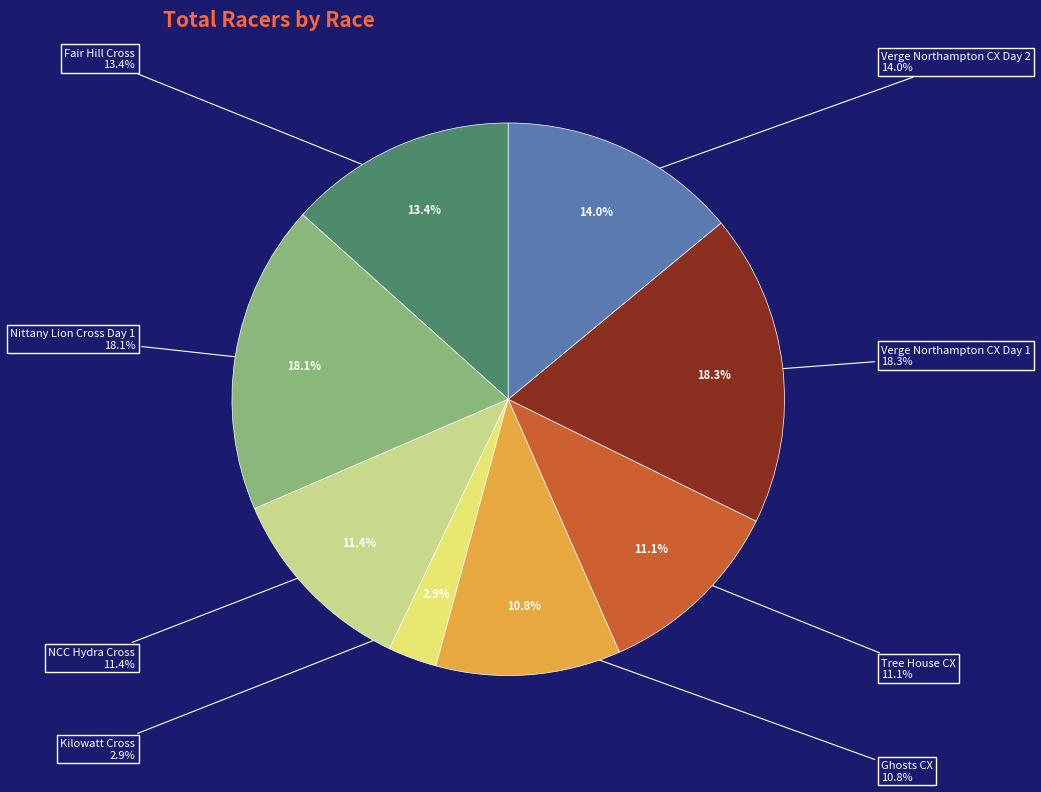

What portion of the pie excludes NCC Hydra Cross?

88.6%